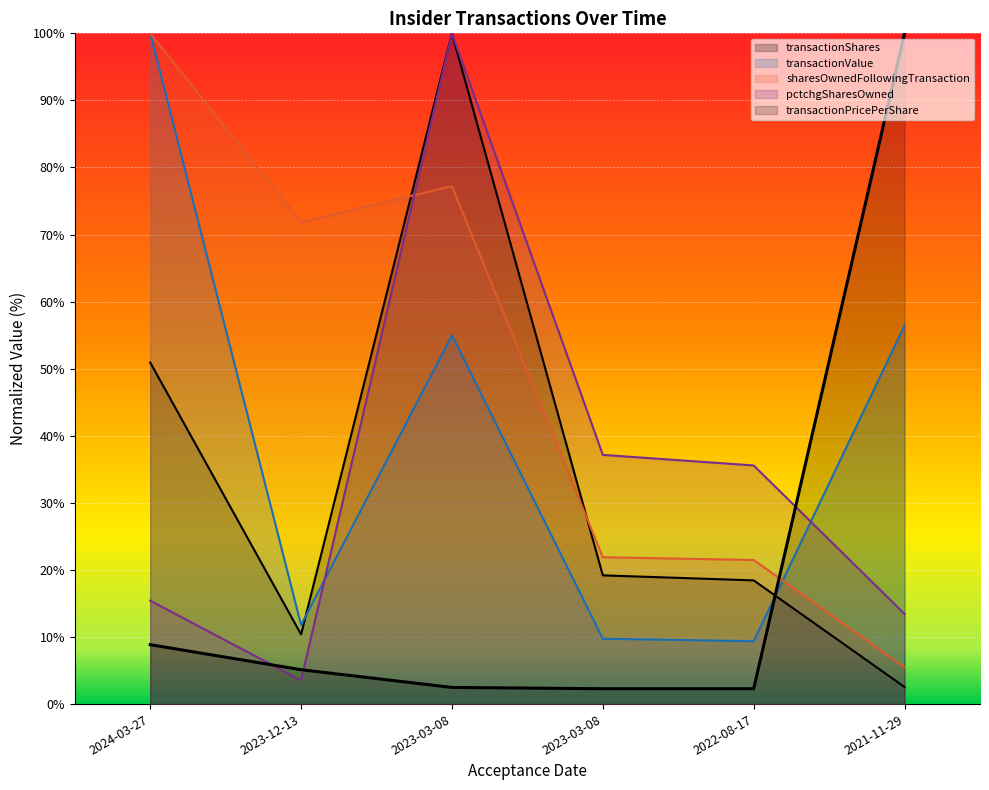

True or false: transactionPricePerShare and transactionShares cross at least once.

True